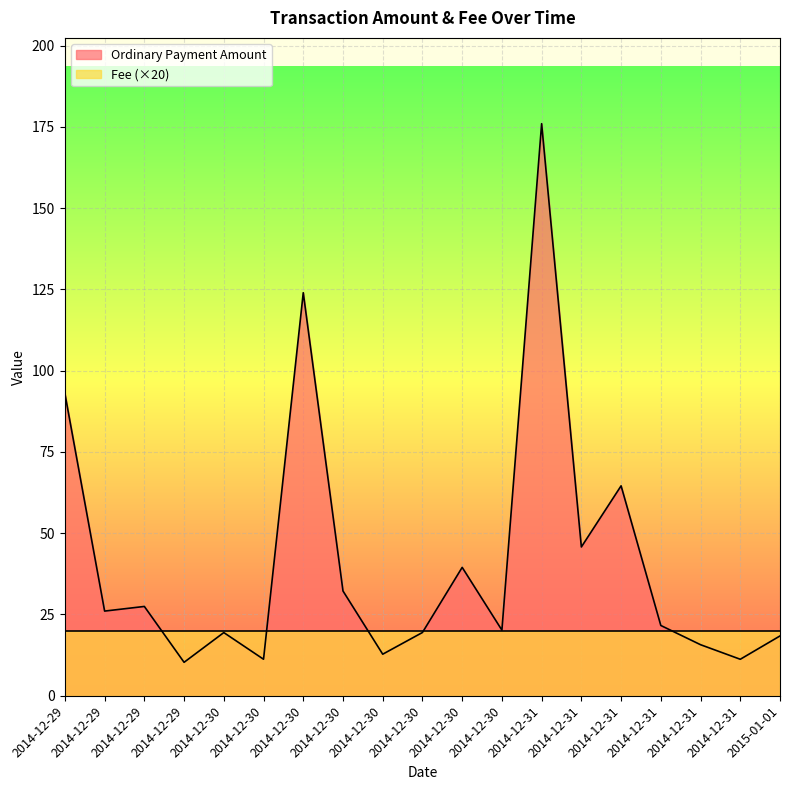

Which has a higher value, 2014-12-31 or 2014-12-30?

2014-12-30